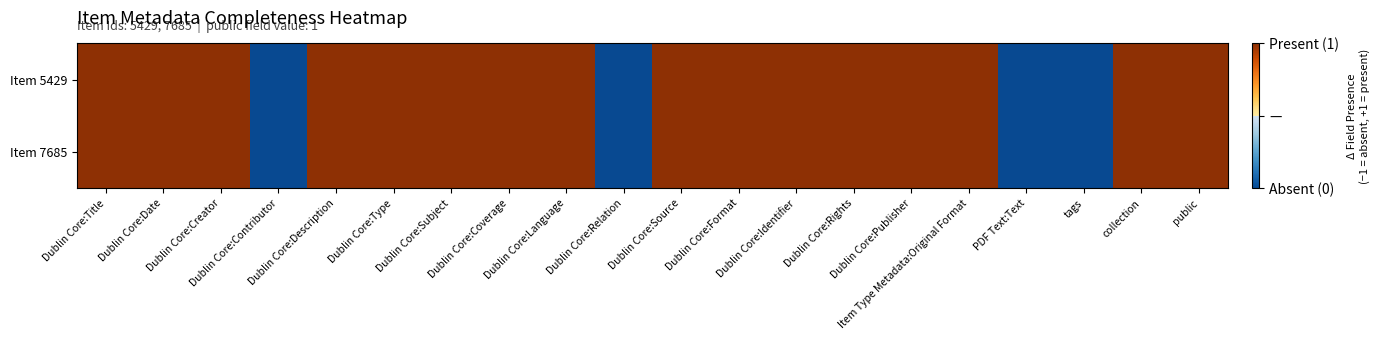

What is the minimum value shown in the chart?

-1